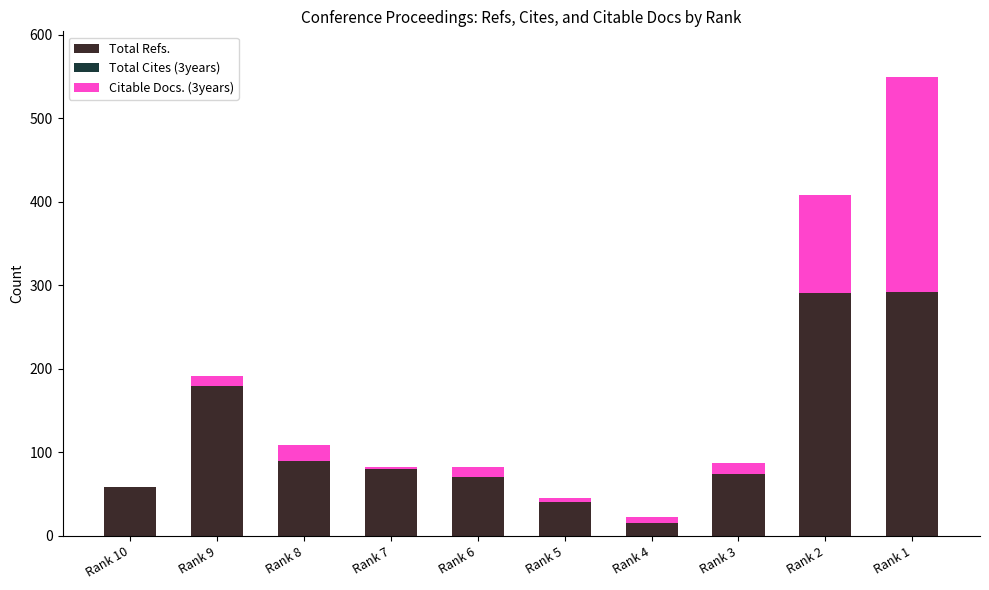

What is the total value across all series at Rank 5?

46